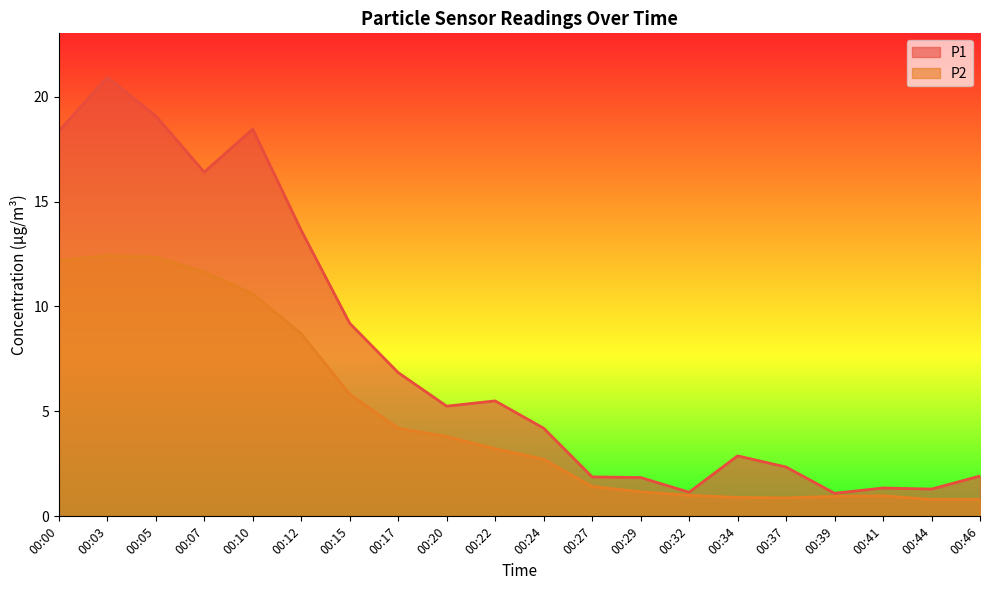

At which category is the sum across all series the highest?

00:03